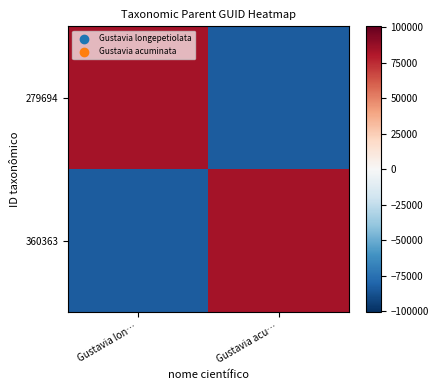

Between Gustavia lon… and Gustavia acu…, which series saw the biggest shift?

279694